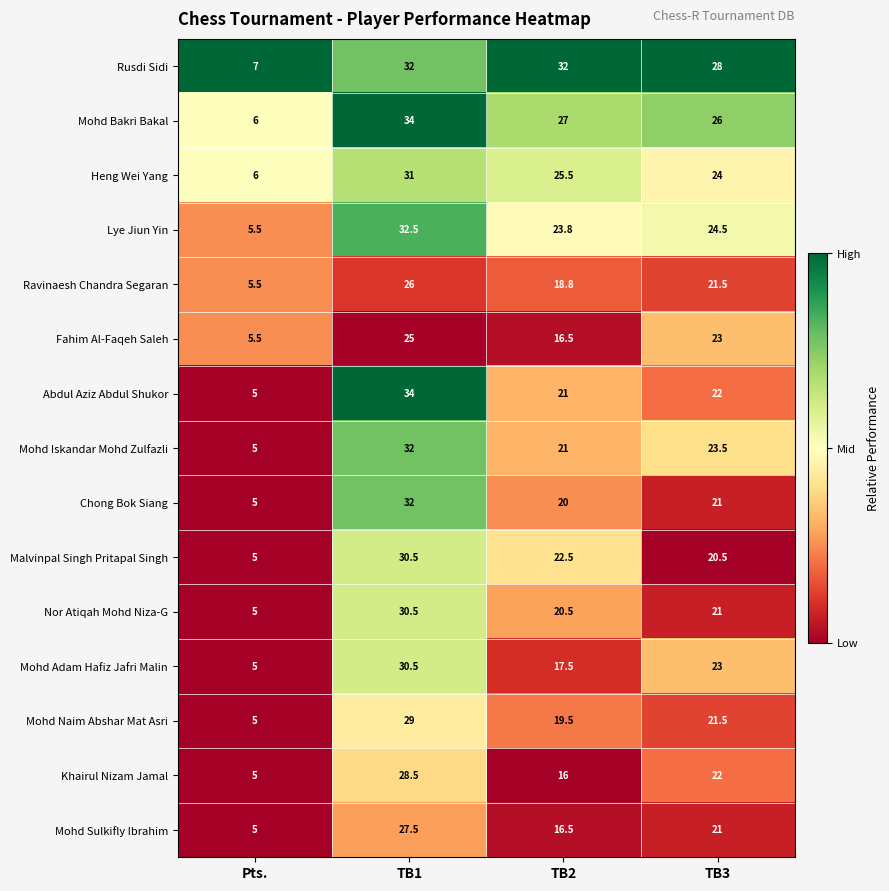

What is the total value across all series at TB1?

455.0